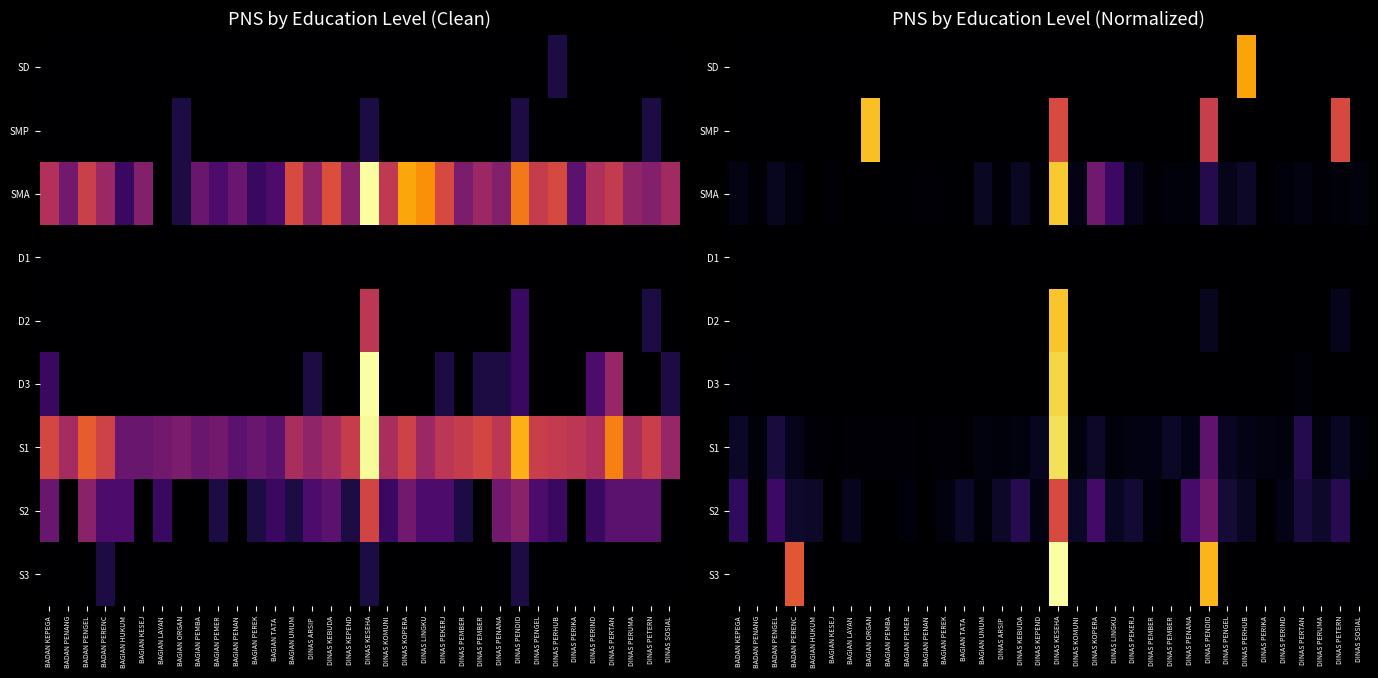

At which label is S2 closest to 0?

BADAN PENANG